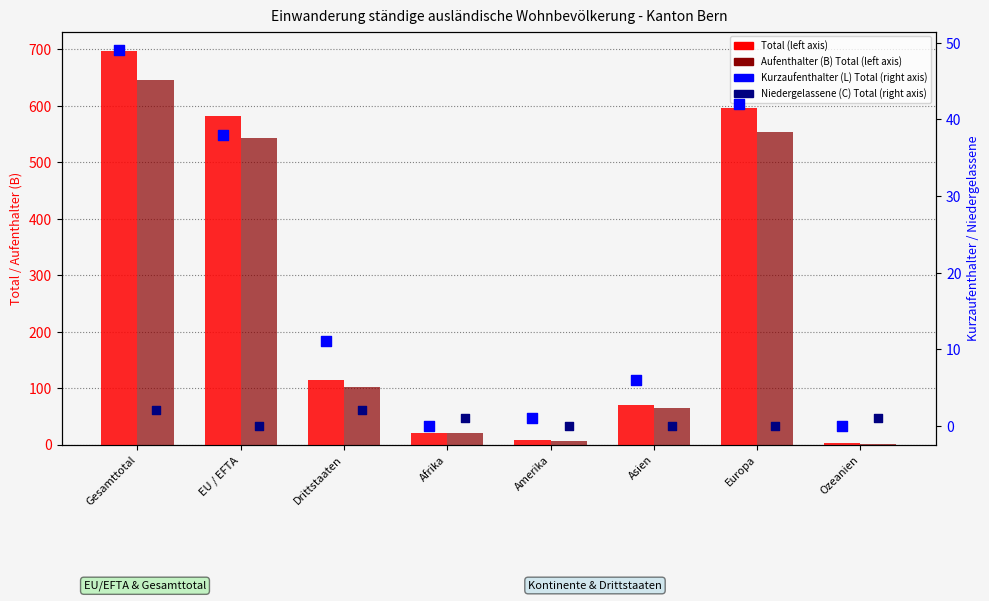

Which series contains the lowest Y value?

Kurzaufenthalter (L) Total